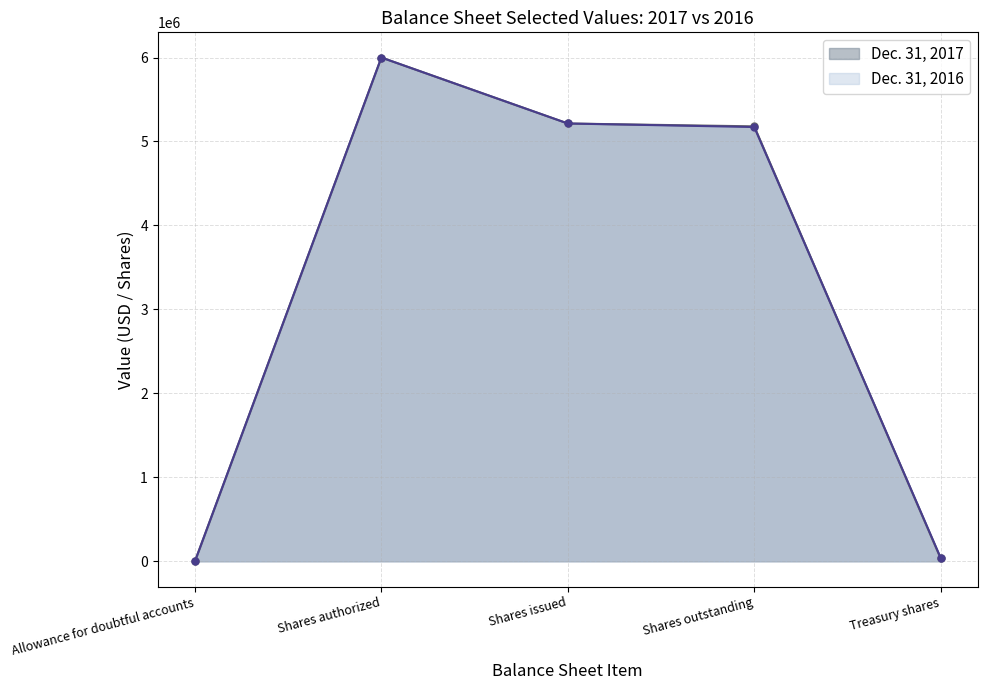

Is the value of Dec. 31, 2016 at Shares issued greater than the value of Dec. 31, 2017 at Shares issued?

No